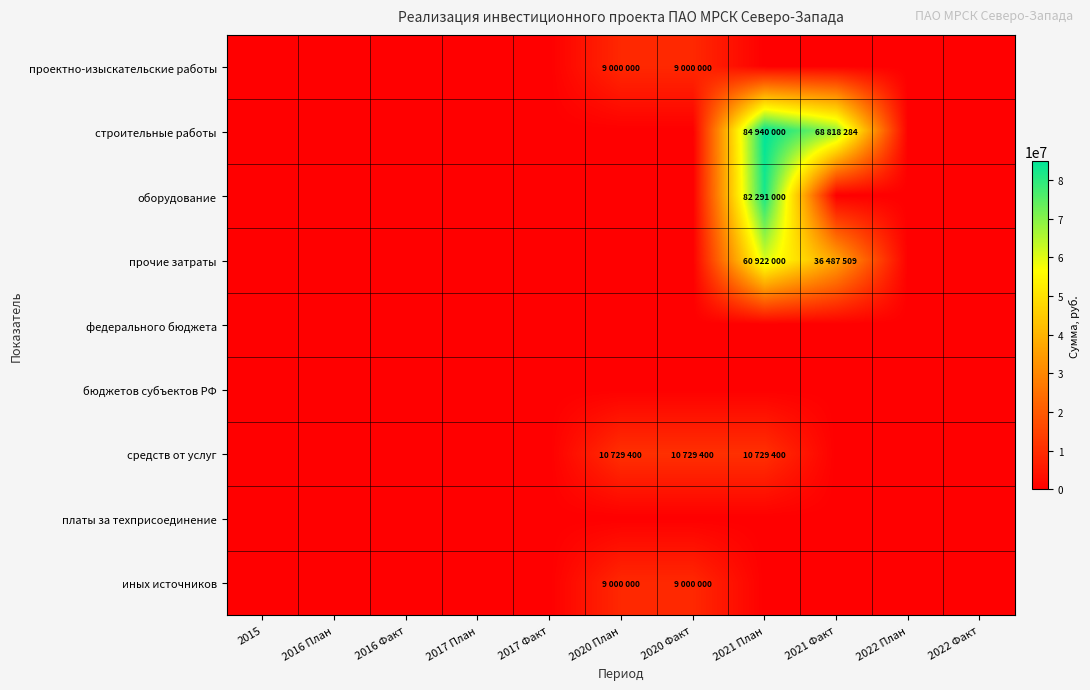

What is the maximum value shown in the chart?

84940000